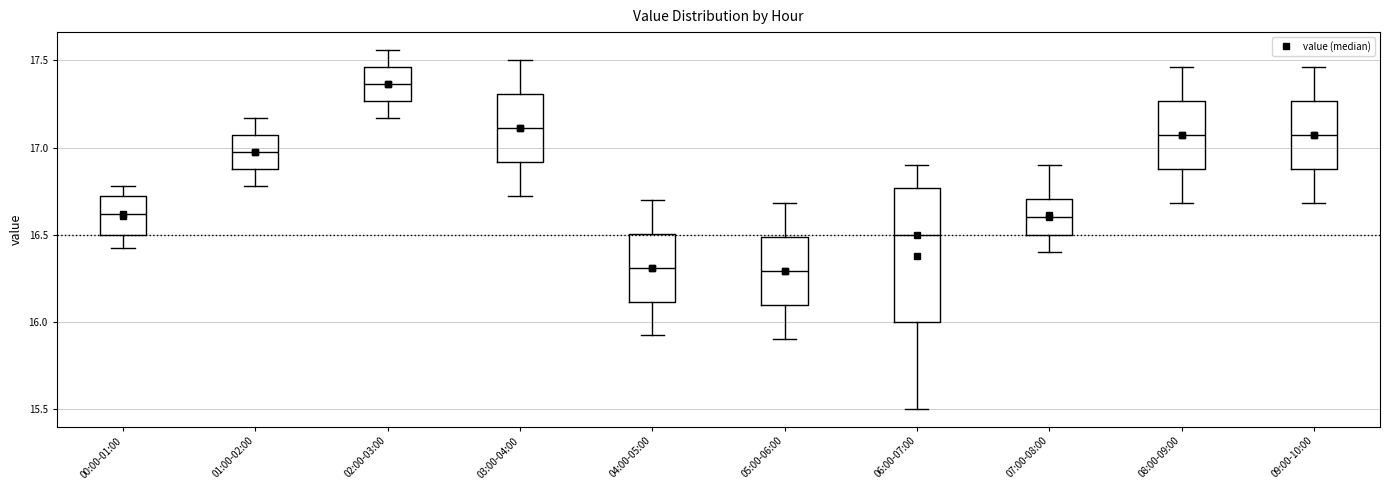

Reading left to right, read every box against the y-axis: the position of its median line, the range the box covers, and the ends of its whiskers. The values are not printed on the chart, so give them approximately, as read against the axis.

00:00-01:00: median 16.60, box 16.50 to 16.70, whiskers 16.40 to 16.80
01:00-02:00: median 17.00, box 16.90 to 17.05, whiskers 16.80 to 17.15
02:00-03:00: median 17.35, box 17.25 to 17.45, whiskers 17.15 to 17.55
03:00-04:00: median 17.10, box 16.90 to 17.30, whiskers 16.70 to 17.50
04:00-05:00: median 16.30, box 16.10 to 16.50, whiskers 15.90 to 16.70
05:00-06:00: median 16.30, box 16.10 to 16.50, whiskers 15.90 to 16.70
06:00-07:00: median 16.50, box 16.00 to 16.75, whiskers 15.50 to 16.90
07:00-08:00: median 16.60, box 16.50 to 16.70, whiskers 16.40 to 16.90
08:00-09:00: median 17.05, box 16.90 to 17.25, whiskers 16.70 to 17.45
09:00-10:00: median 17.05, box 16.90 to 17.25, whiskers 16.70 to 17.45